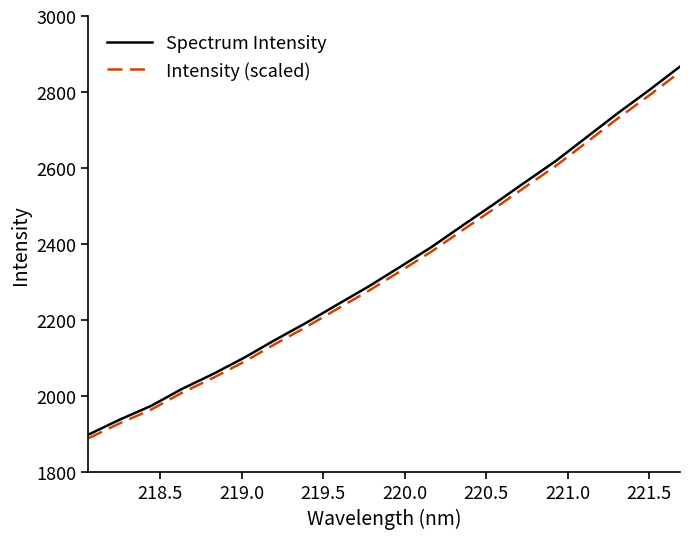

Which series has the largest range (max minus min)?

Spectrum Intensity